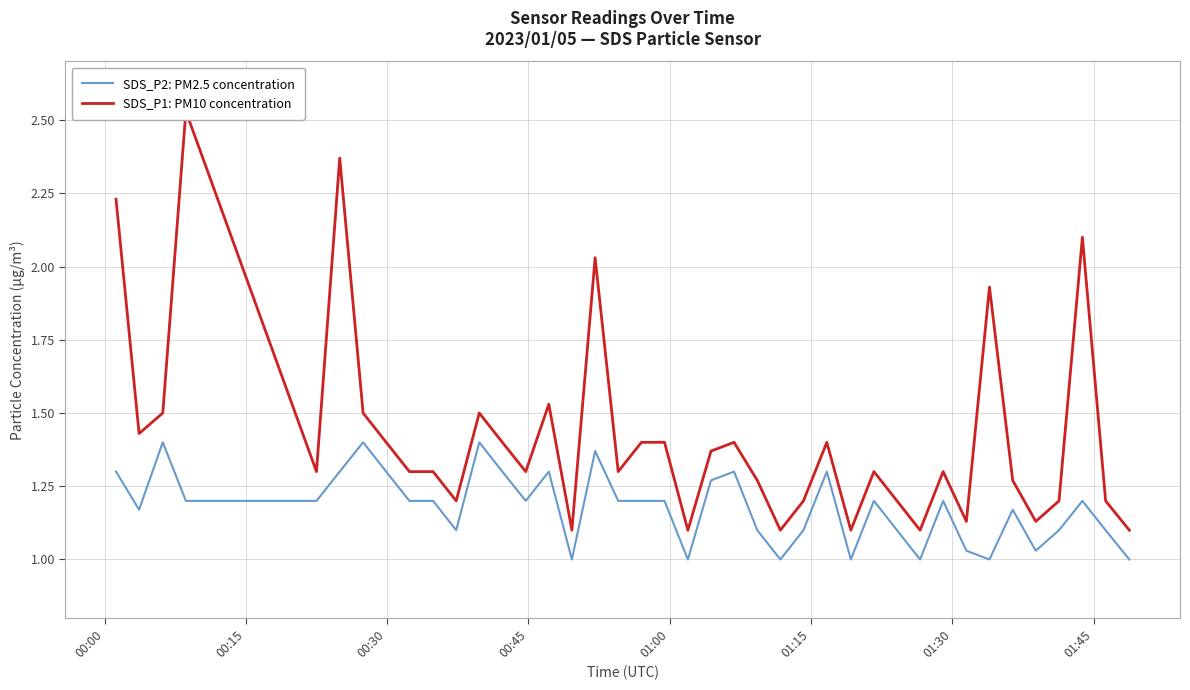

What is the difference between the maximum and minimum values in the SDS_P1: PM10 concentration series?

1.4